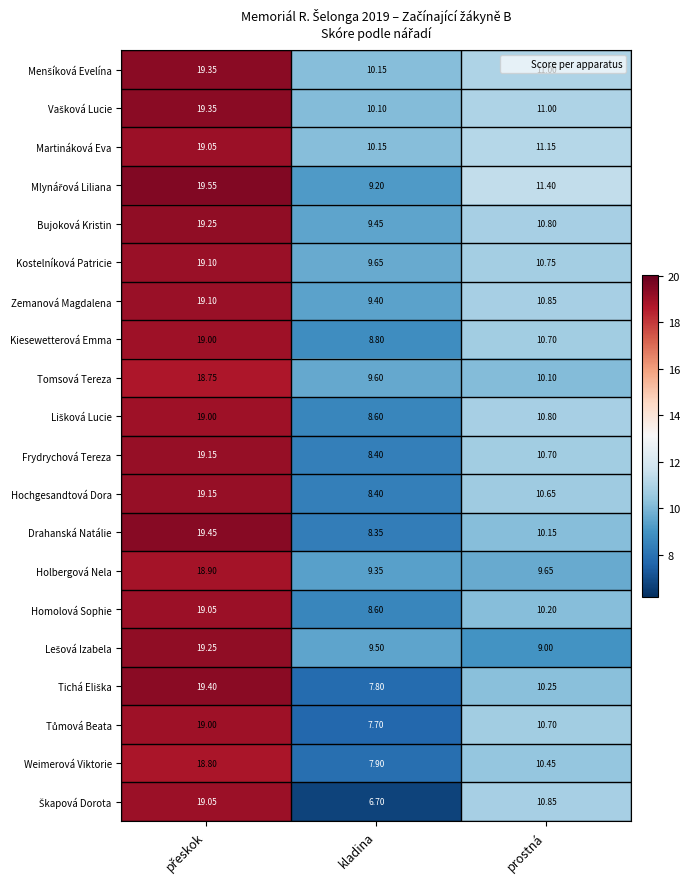

Which category has the lowest value across all series?

kladina